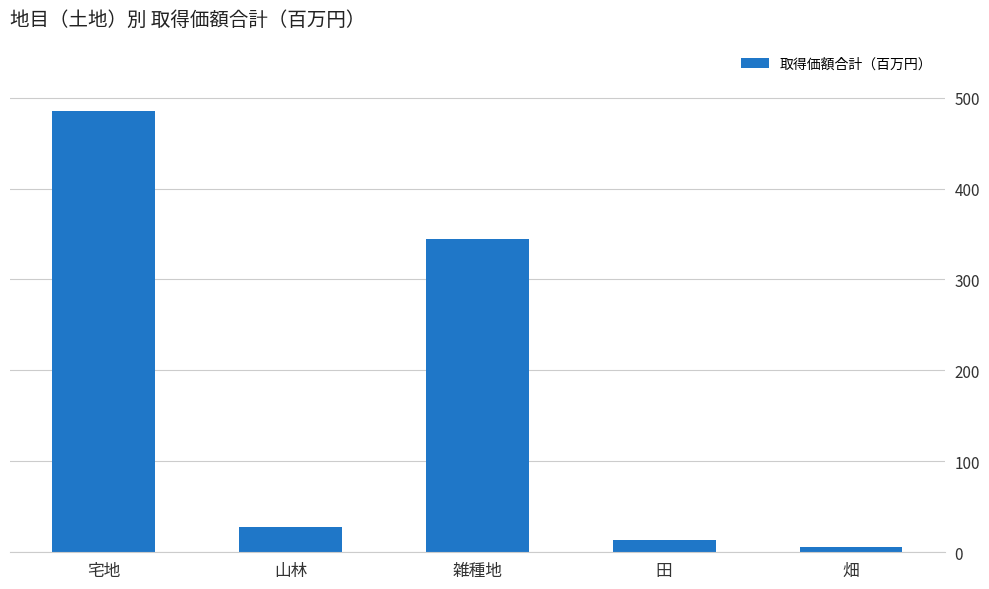

List the labels in order of value, smallest first.

畑, 田, 山林, 雑種地, 宅地